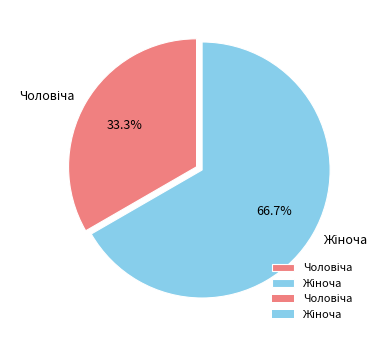

How many slices are in this pie chart?

2